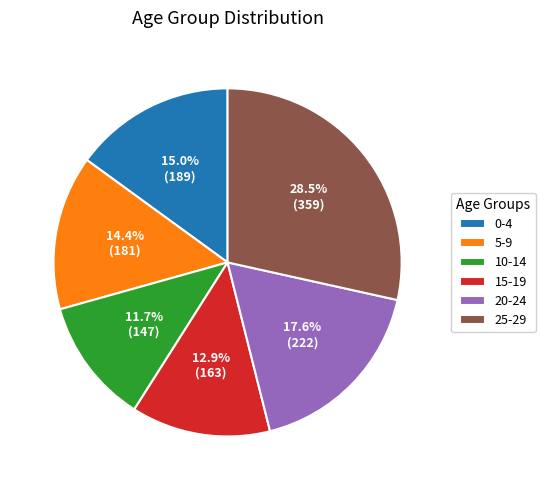

Approximately how many times larger is the value at 20-24 compared to 25-29?

0.6